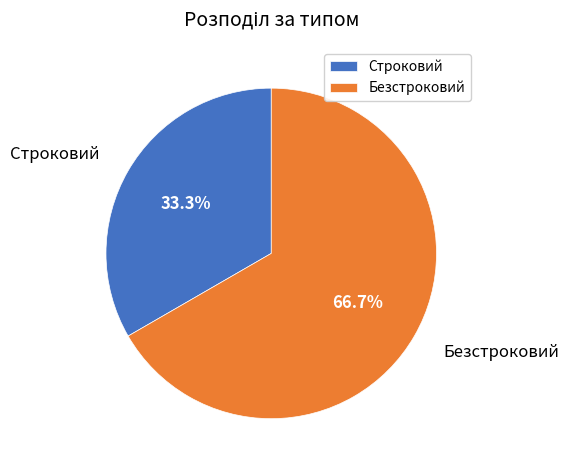

What portion of the pie excludes Безстроковий?

33.3%